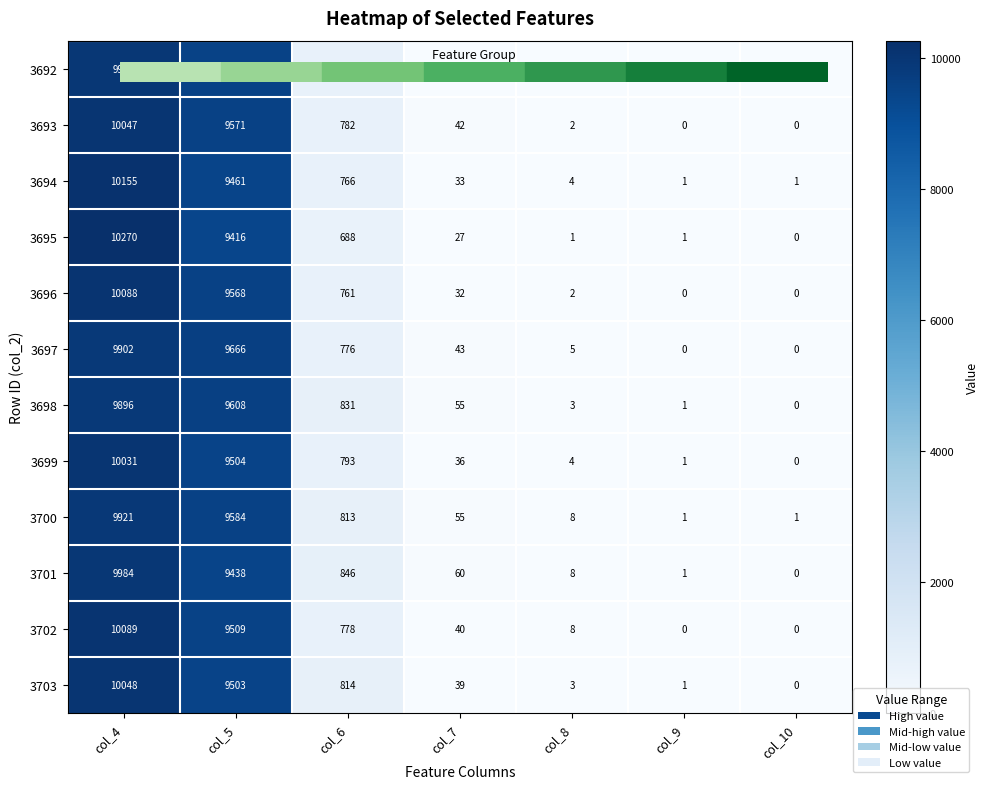

At which category is the sum across all series the highest?

col_4